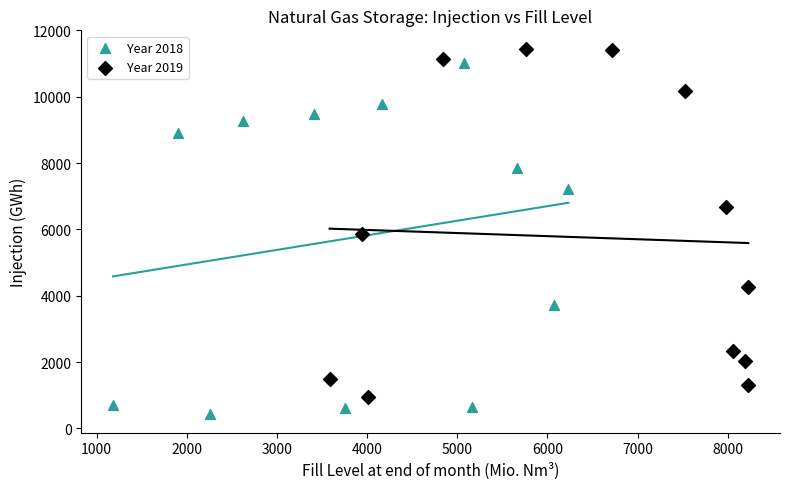

Which series contains the lowest Y value?

Year 2018